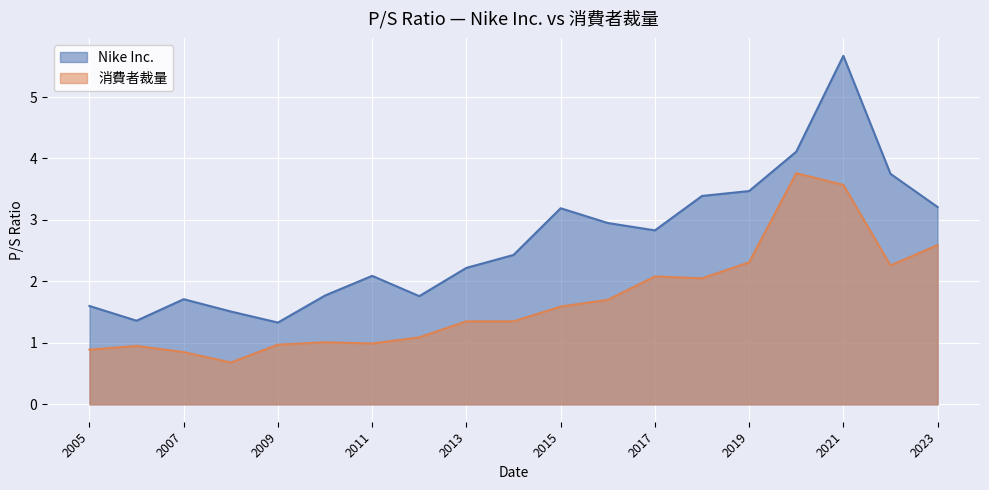

Which series has the largest total across all categories?

Nike Inc.